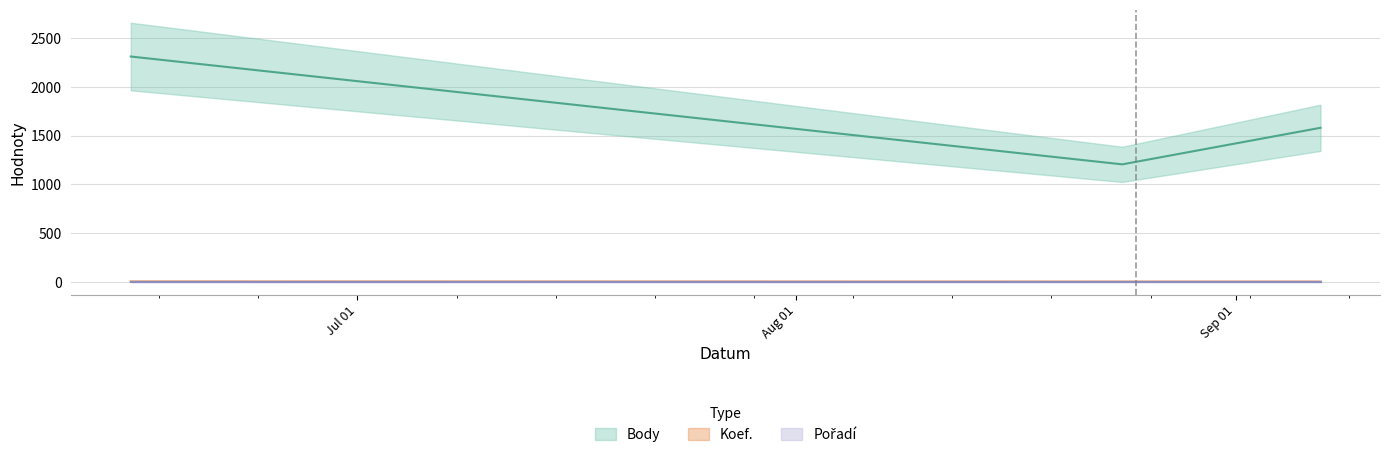

Which series has the widest spread of values?

Body